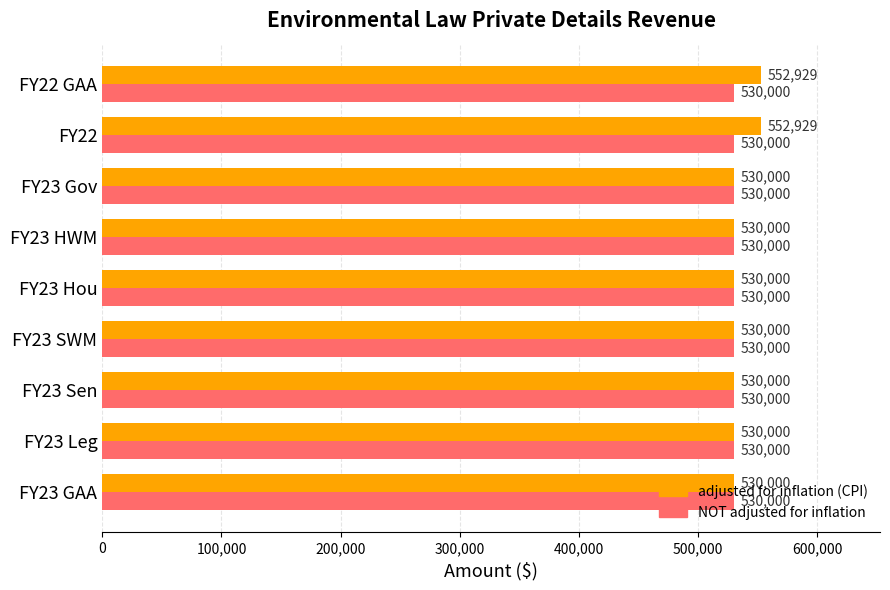

What is the lowest value of the NOT adjusted for inflation series?

530000